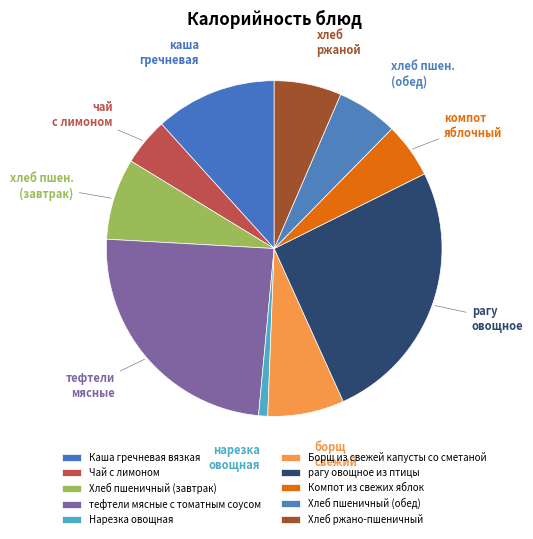

Is Чай с лимоном the majority of the pie?

No